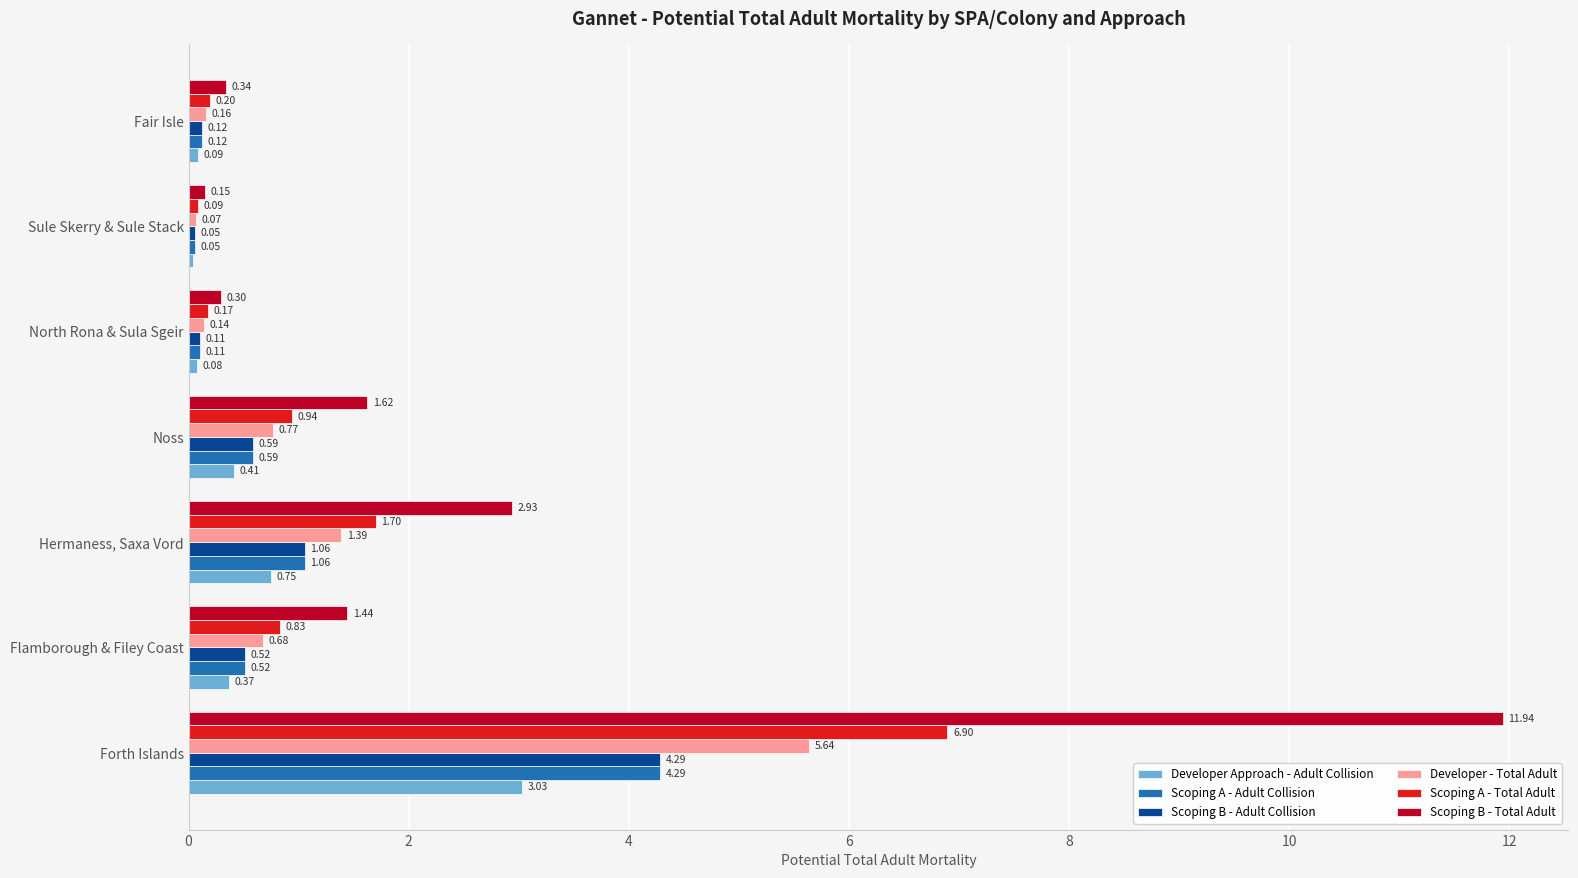

Which series has the widest spread of values?

Scoping B - Total Adult